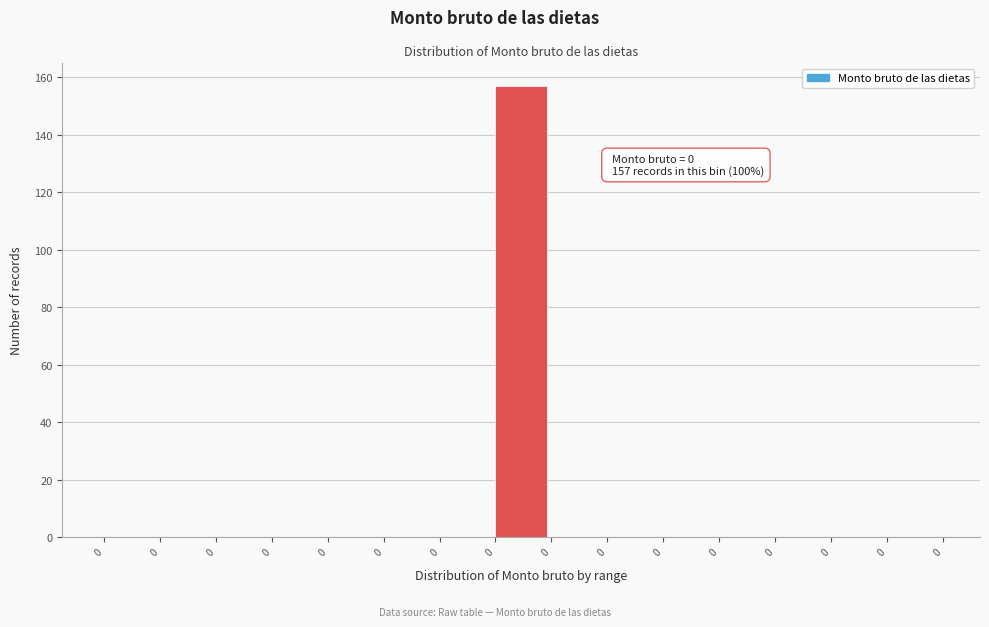

Are the bars horizontal?

No